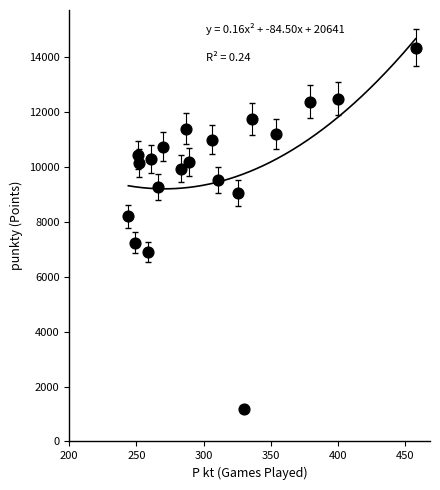

What is the range of X values (max minus min)?

214